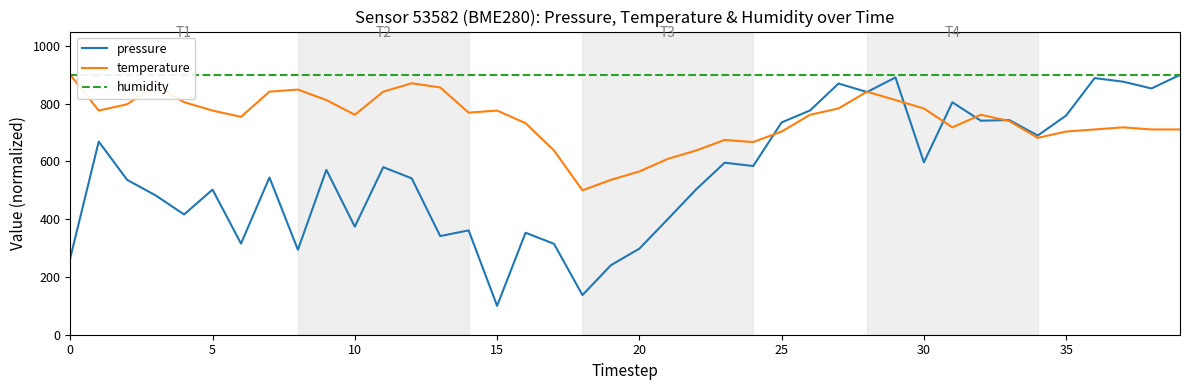

What is the average value of the pressure series?

557.3